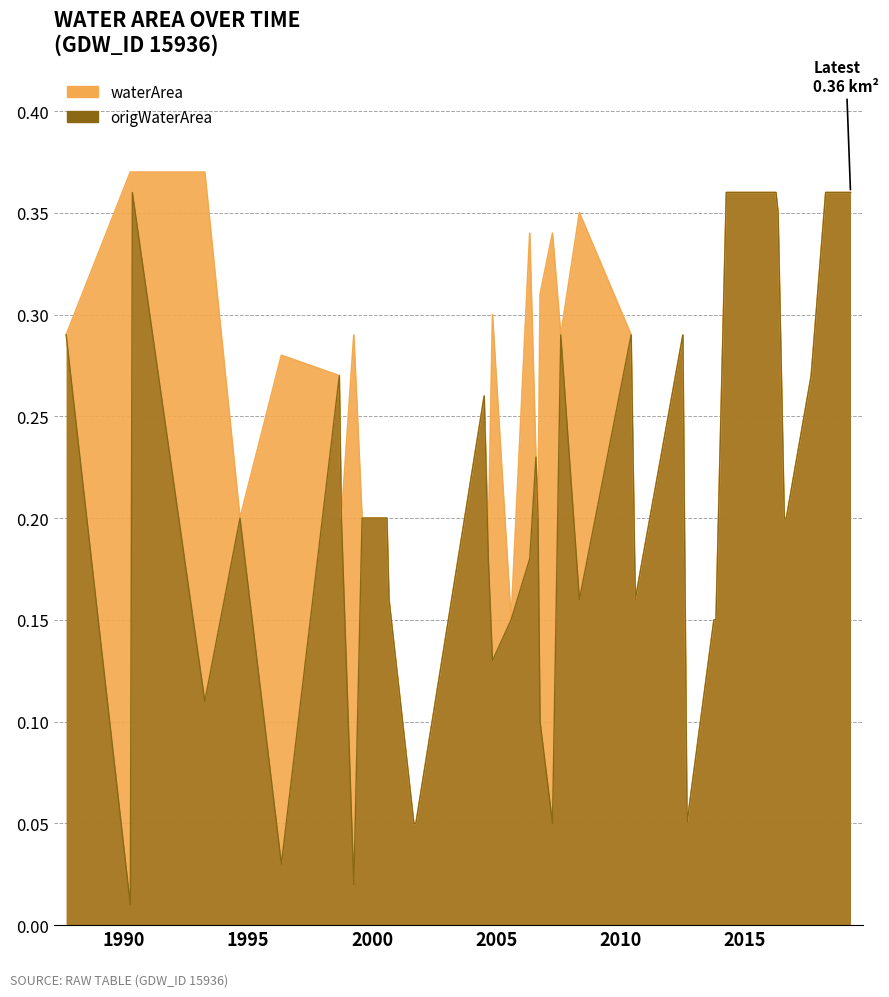

Which label corresponds to the largest value in the chart?

1990_03